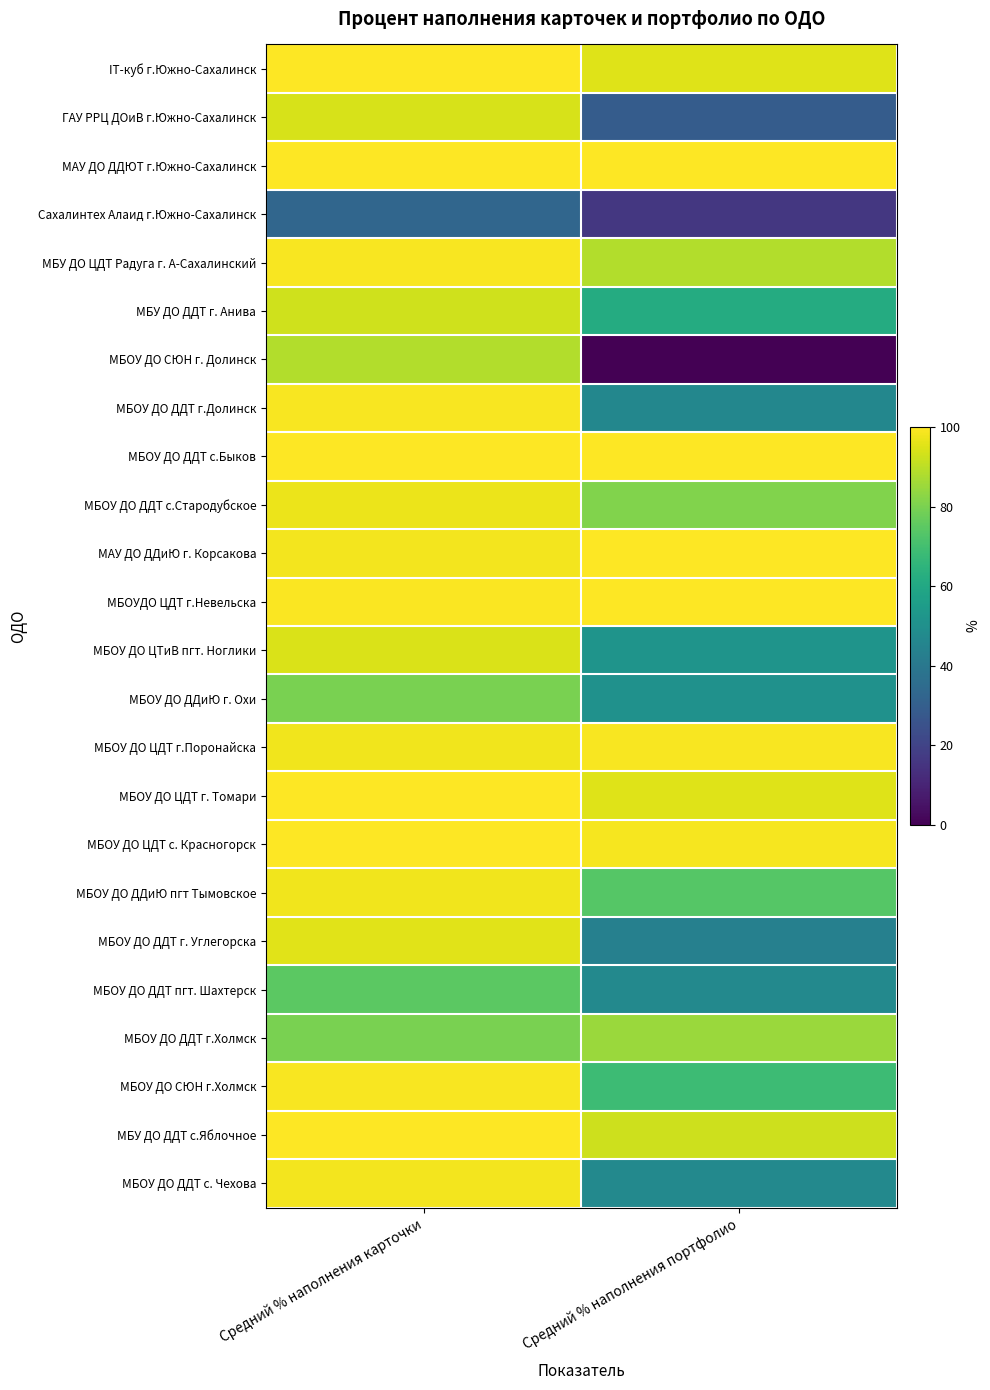

At which category is the sum across all series the highest?

Средний % наполнения карточки